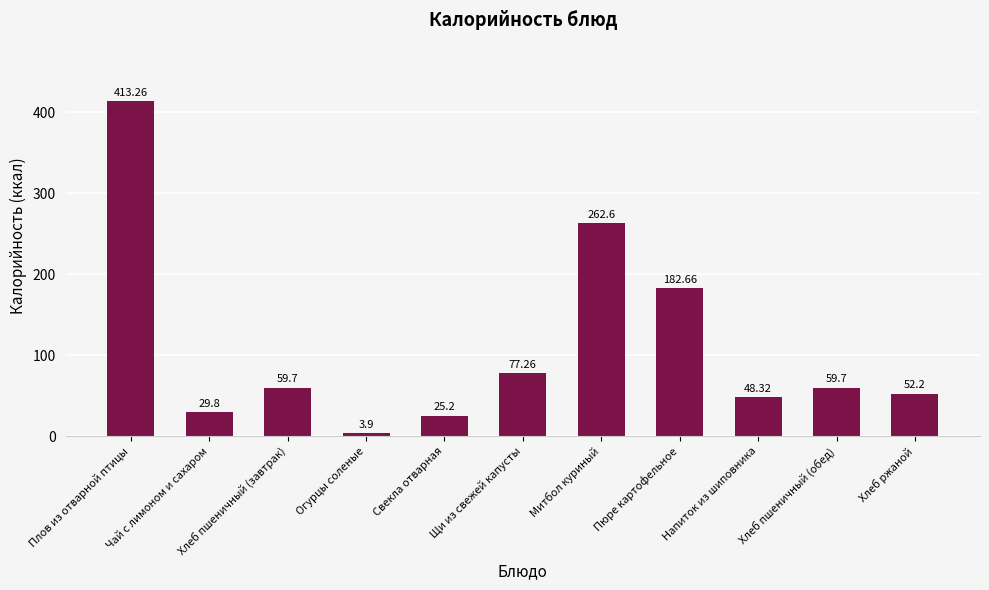

Reading right to left, extract all data points from this chart.

Хлеб ржаной=52.2	Хлеб пшеничный (обед)=59.7	Напиток из шиповника=48.3	Пюре картофельное=182.7	Митбол куриный=262.6	Щи из свежей капусты=77.3	Свекла отварная=25.2	Огурцы соленые=3.9	Хлеб пшеничный (завтрак)=59.7	Чай с лимоном и сахаром=29.8	Плов из отварной птицы=413.3